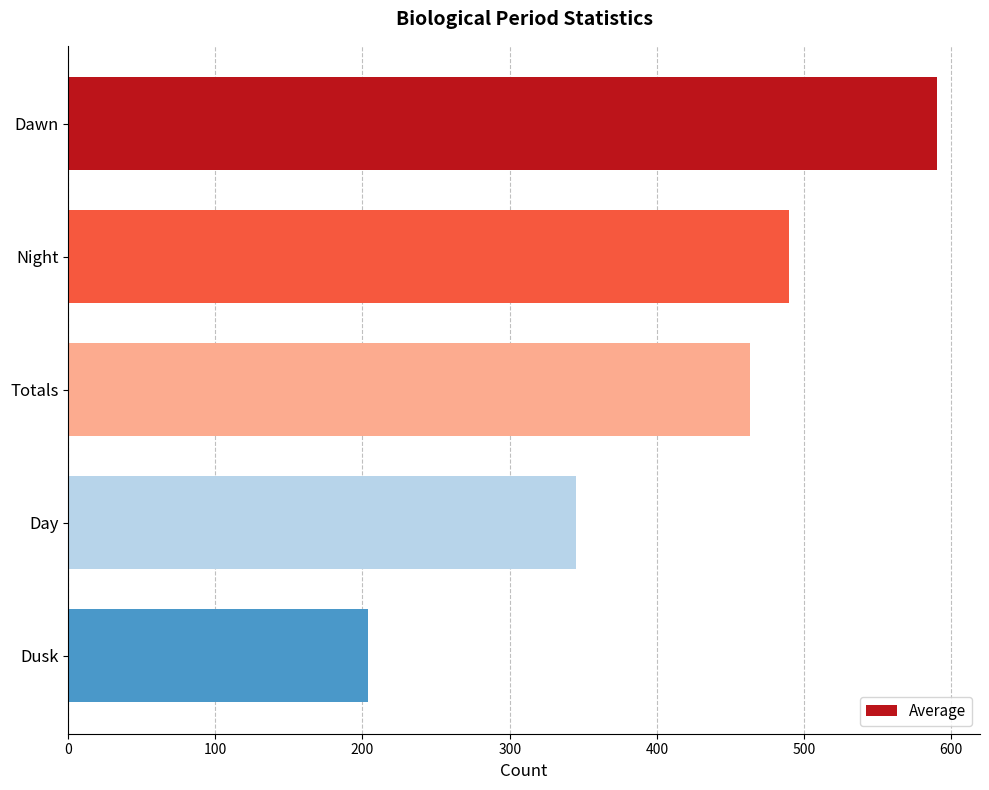

What is the sum of all values?

2091.4